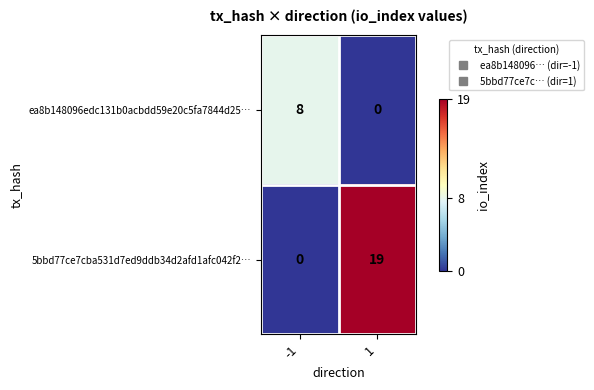

What is the difference between the highest and lowest values at 1?

19